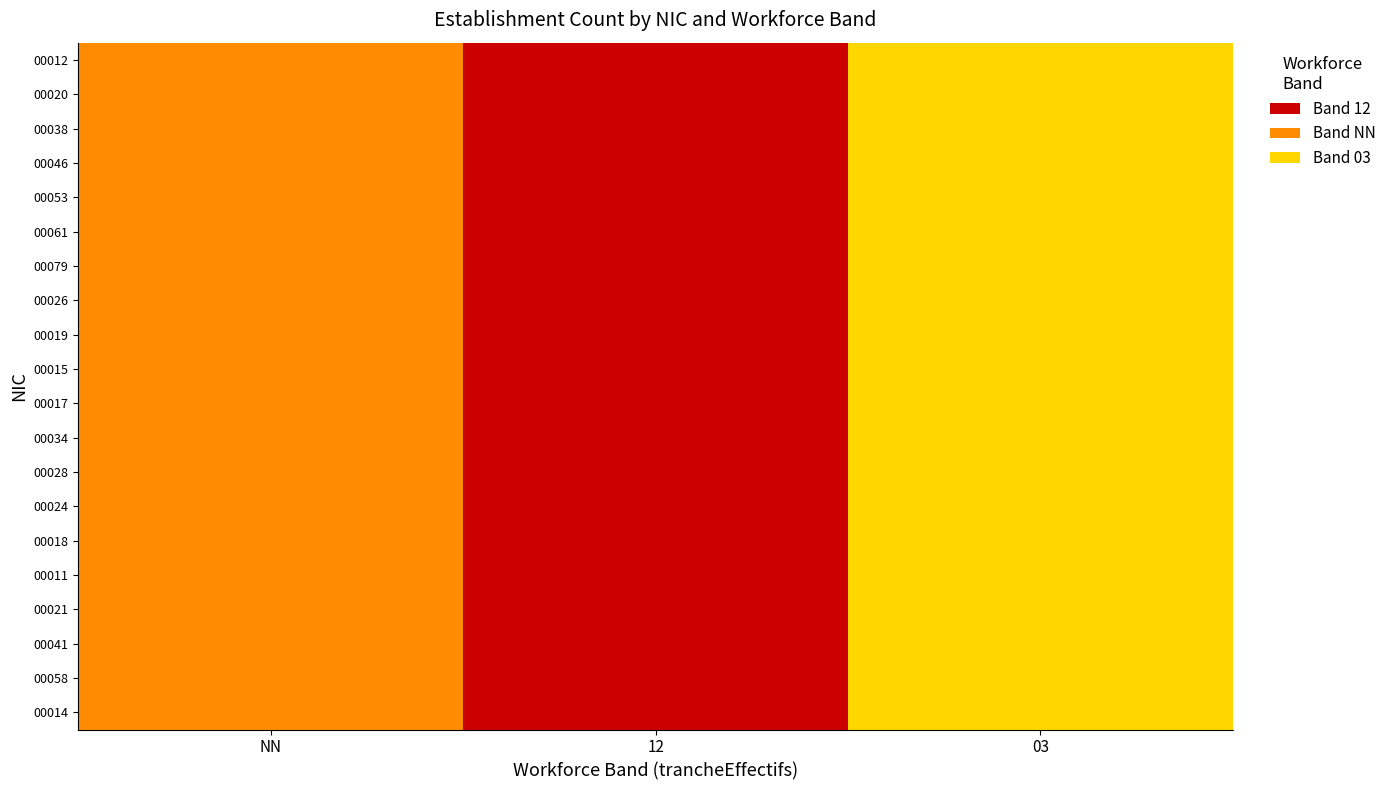

How many series are shown in this chart?

20